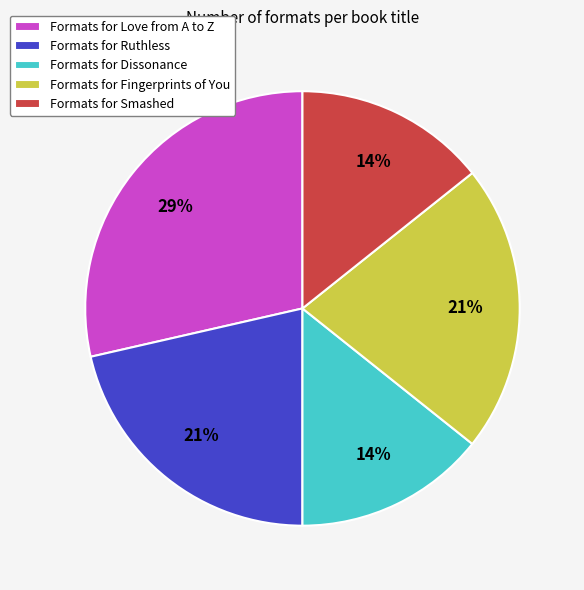

Approximately how many times larger is the value at Formats for Fingerprints of You compared to Formats for Ruthless?

1.0